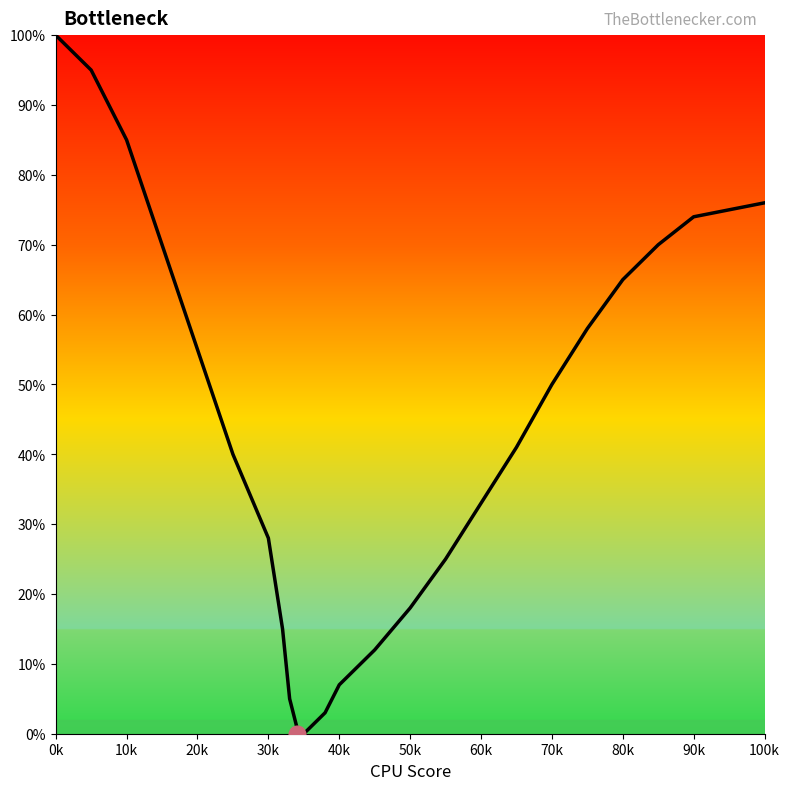

Count the number of values greater than 40.

12